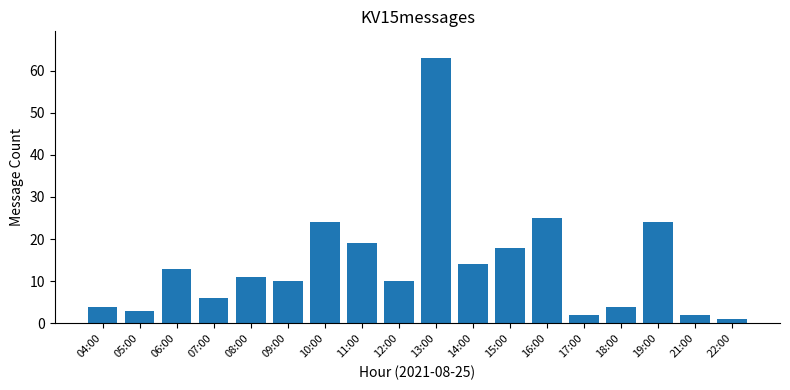

Which has a higher value, 10:00 or 11:00?

10:00